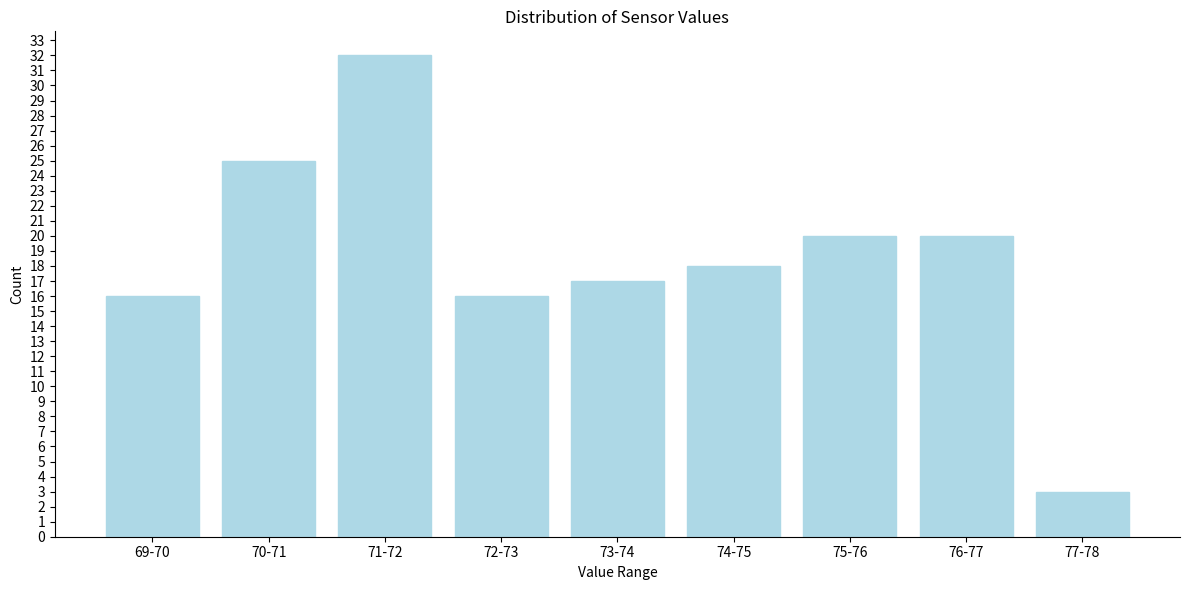

Reading right to left, transcribe all the data shown in this chart.

3	20	20	18	17	16	32	25	16